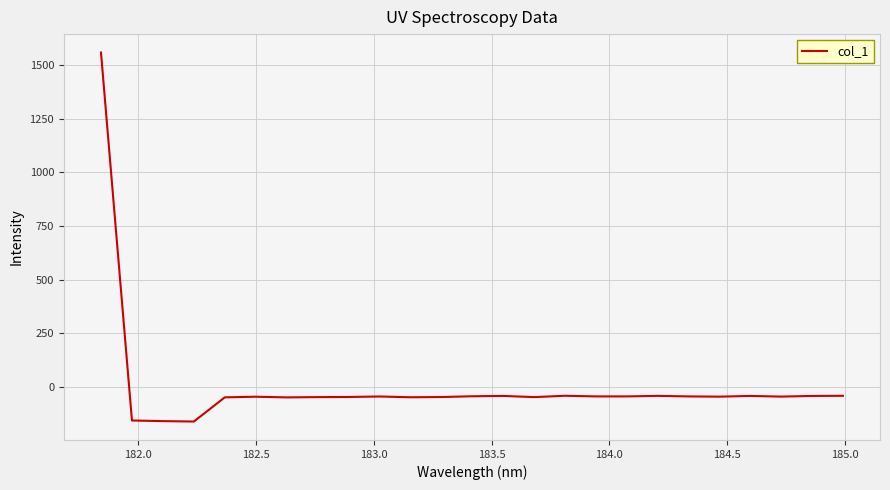

What is the maximum value shown in the chart?

1557.7